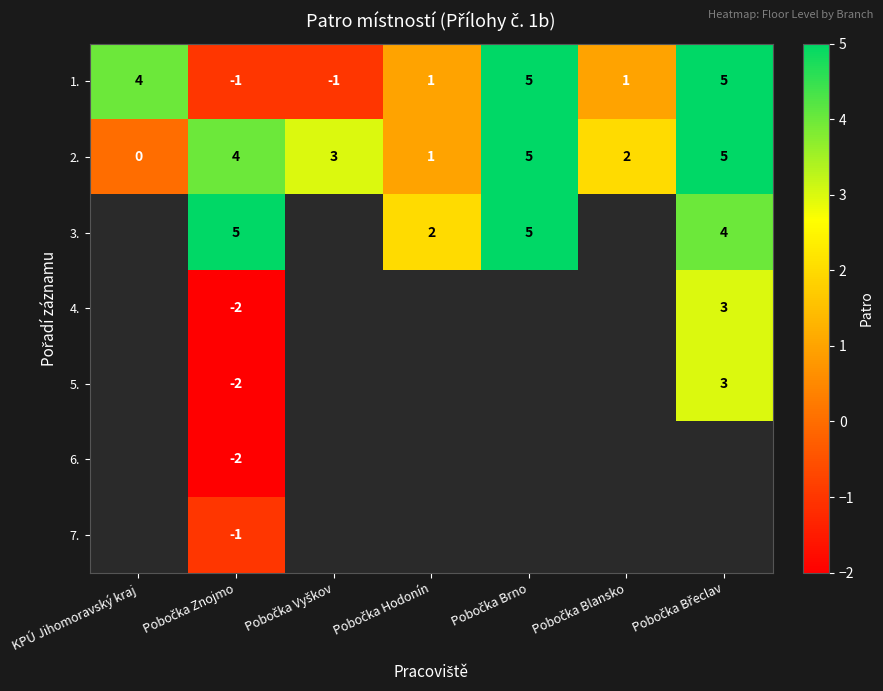

How many 2. values are between 1 and 5?

6